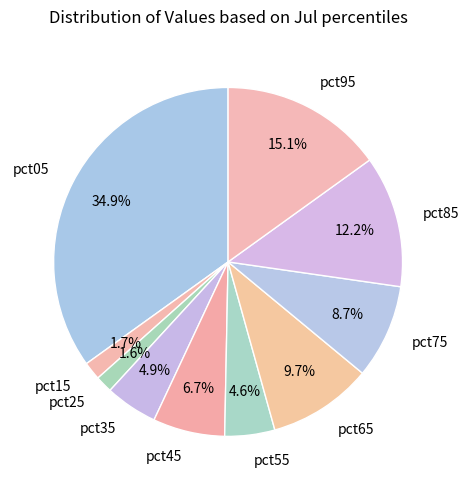

True or false: pct35 accounts for 5% of the total.

True